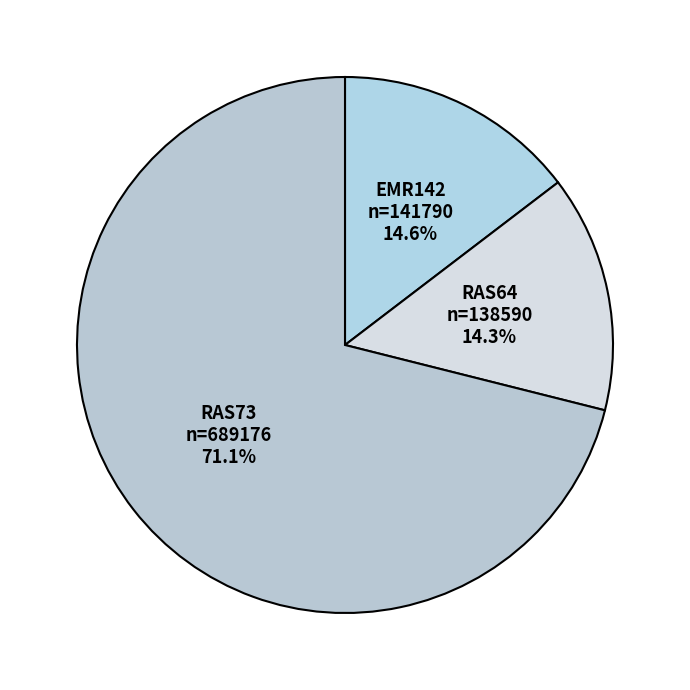

Is it true that RAS64 is 29% of the pie?

False